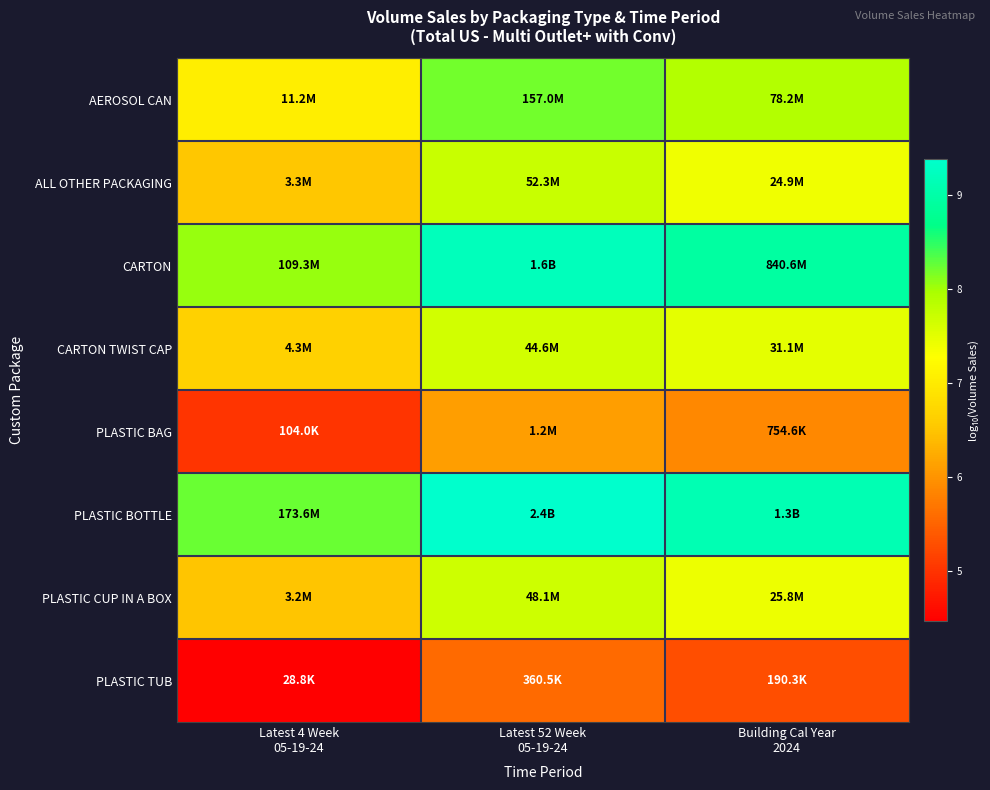

What is the difference between the highest and lowest values at Latest 52 Week
05-19-24?

3.8